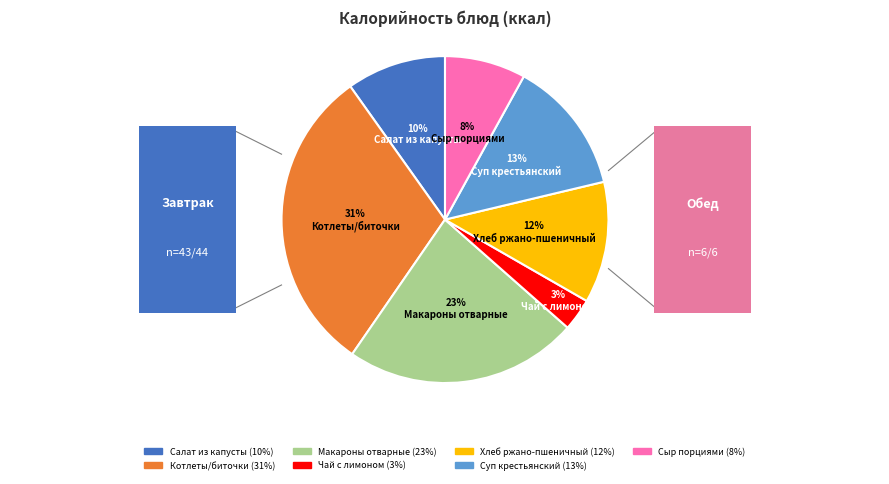

To the nearest percent, what is the average slice percentage?

14%